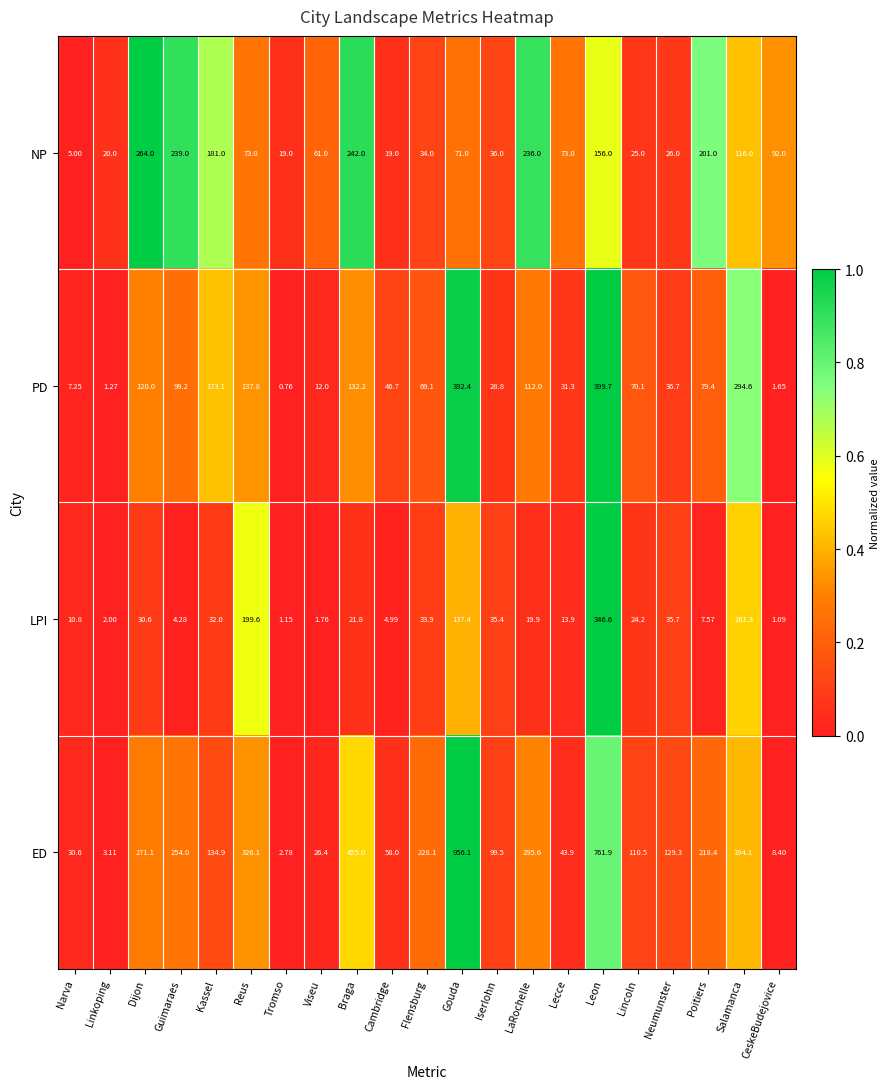

Which category has the highest value in the PD series?

Leon